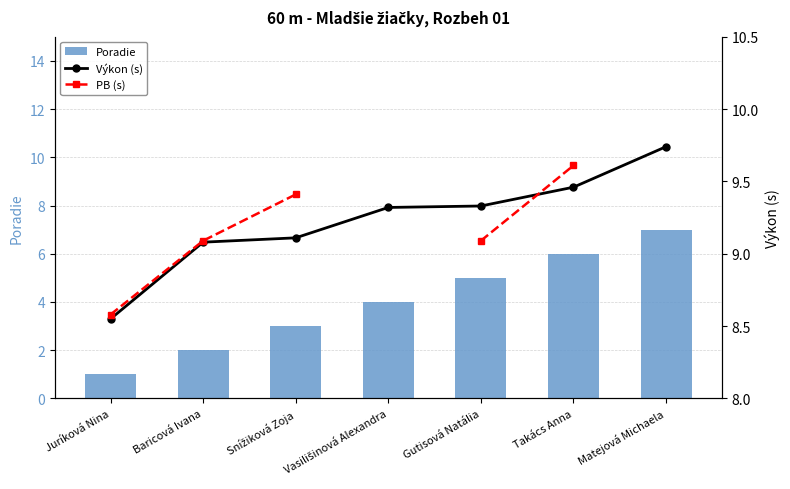

What is the value of the Poradie bar at the 2nd from the left?

2